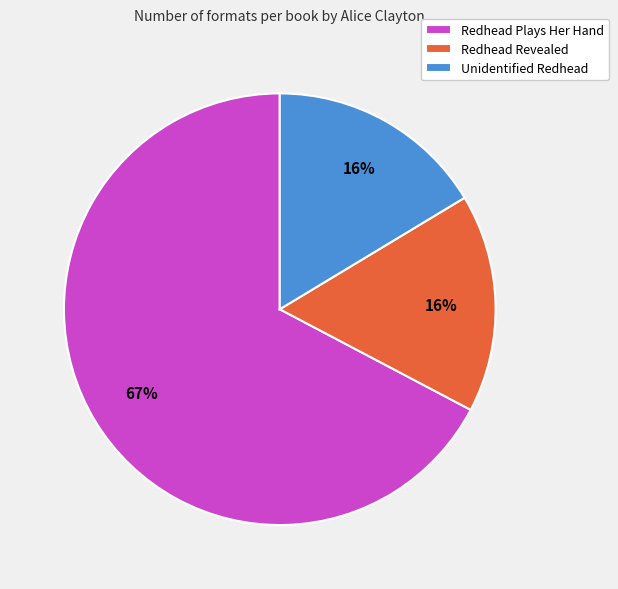

Do Redhead Revealed and Redhead Plays Her Hand together represent more than half of the pie?

Yes